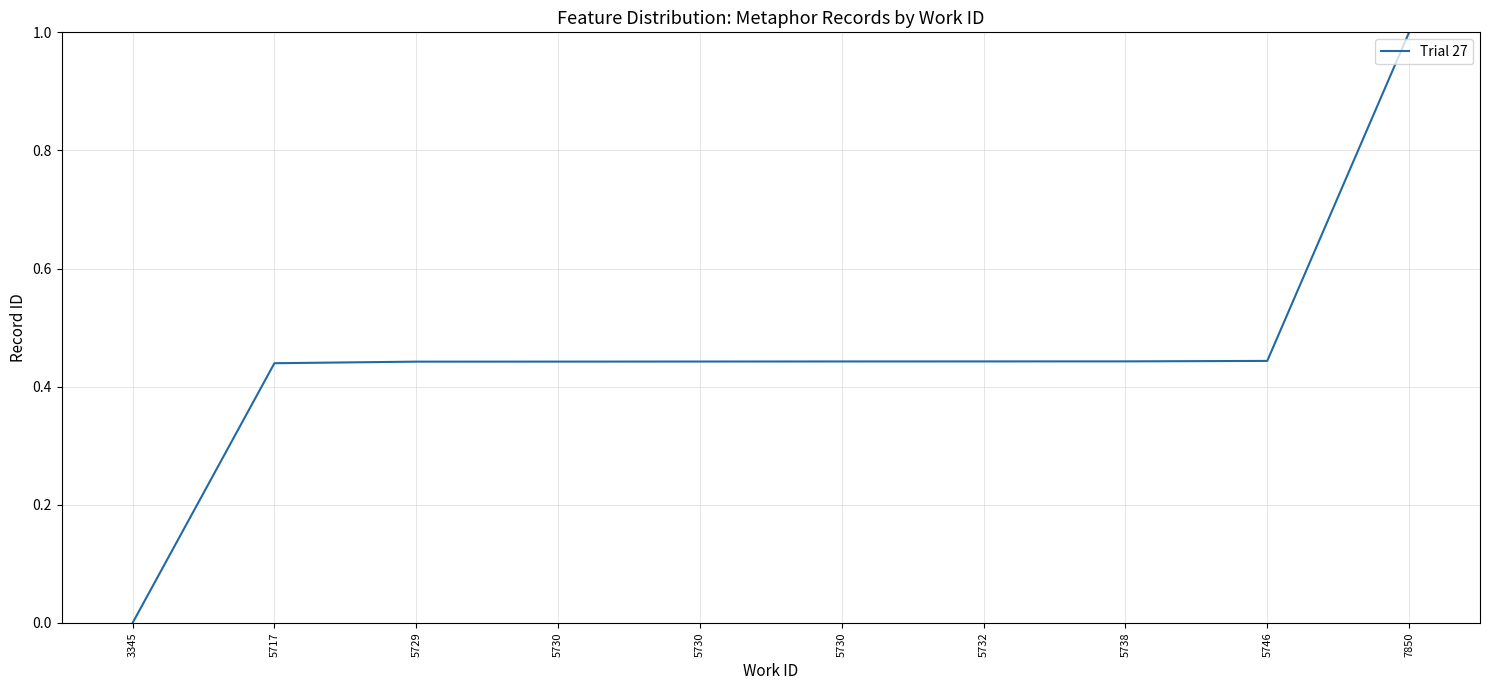

What is the difference between the second highest and minimum values?

0.4